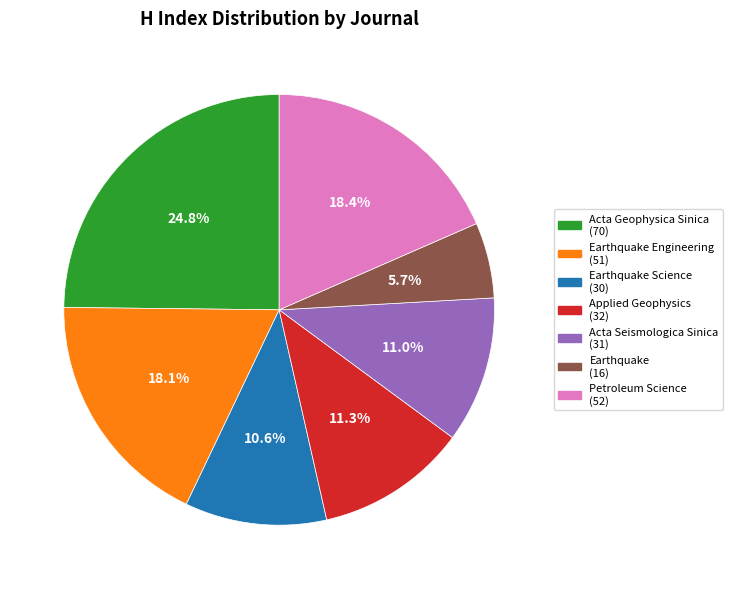

Is there a majority slice in this chart?

No